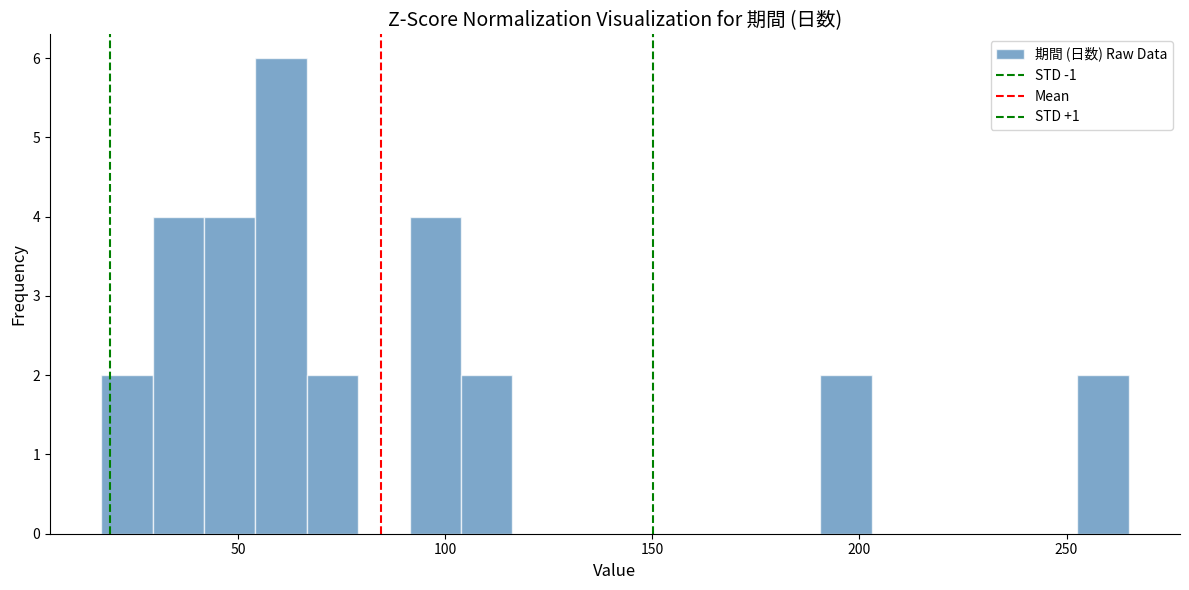

Around what value on the x-axis is the tallest bar? Give the approximate position of its centre, as read against the axis.

60